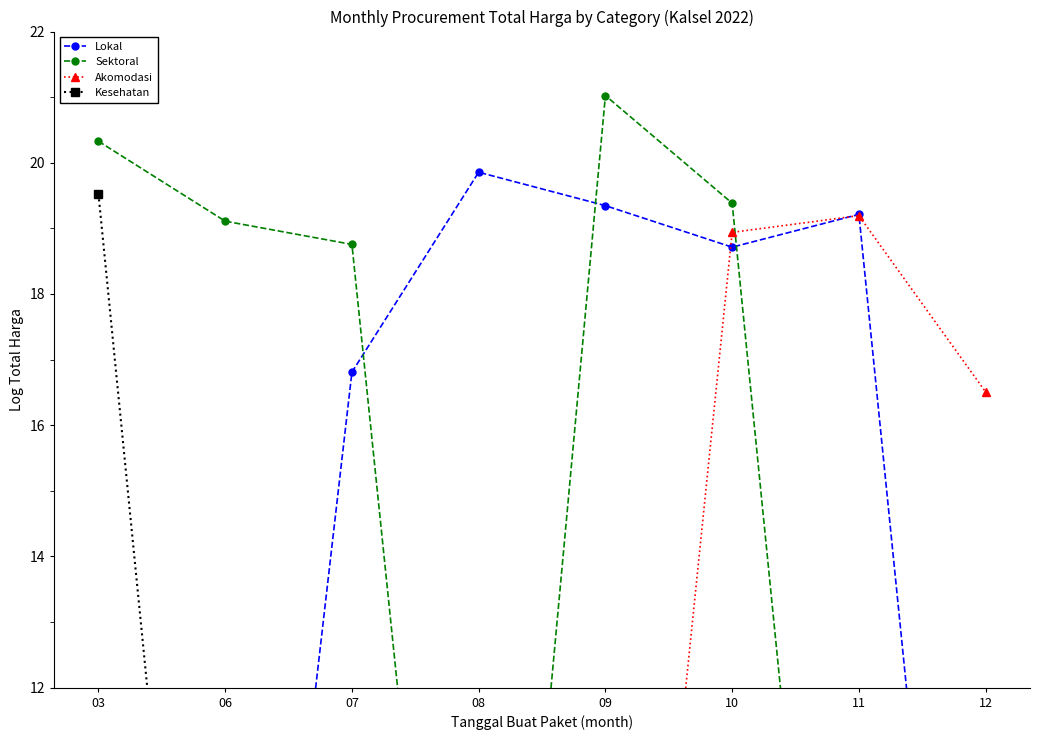

True or false: Lokal and Sektoral intersect in this chart.

True